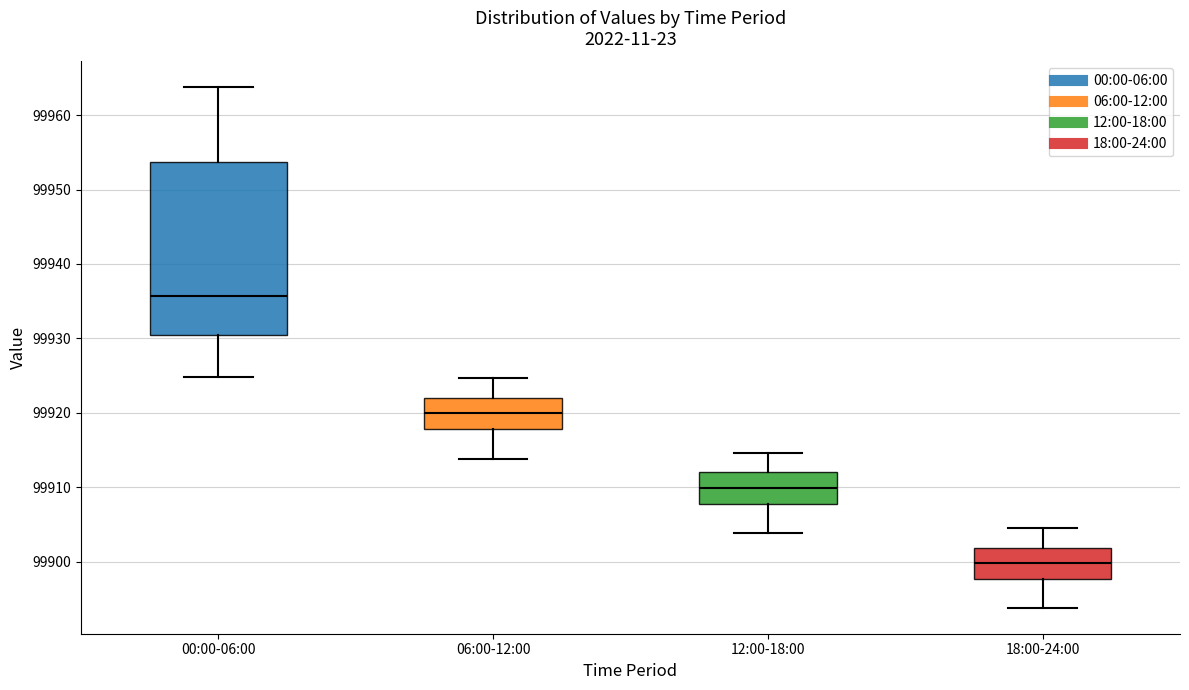

Where is the lower edge of the box for 12:00-18:00 on the y-axis? The values are not printed on the chart, so give them approximately, as read against the axis.

99908